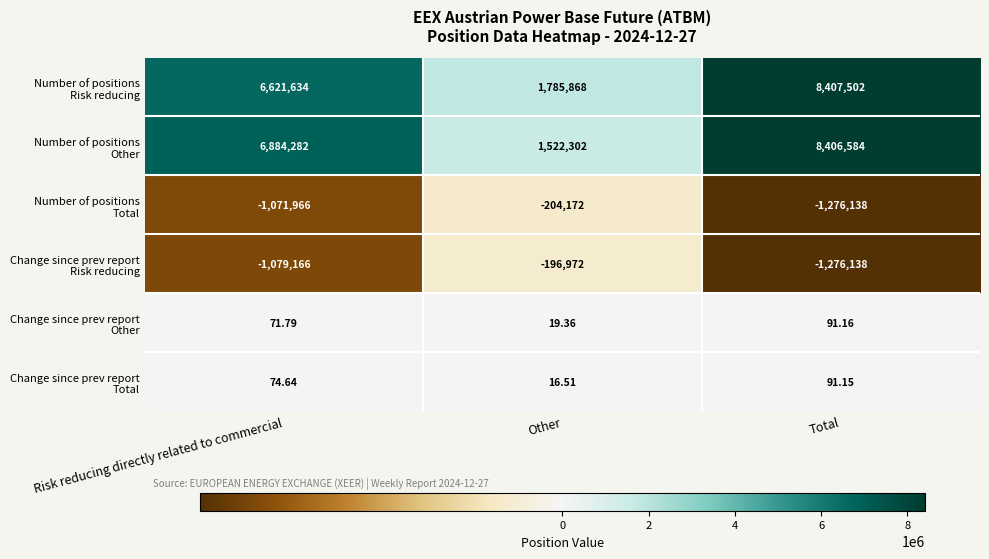

At which category does the chart reach its minimum across all series?

Total